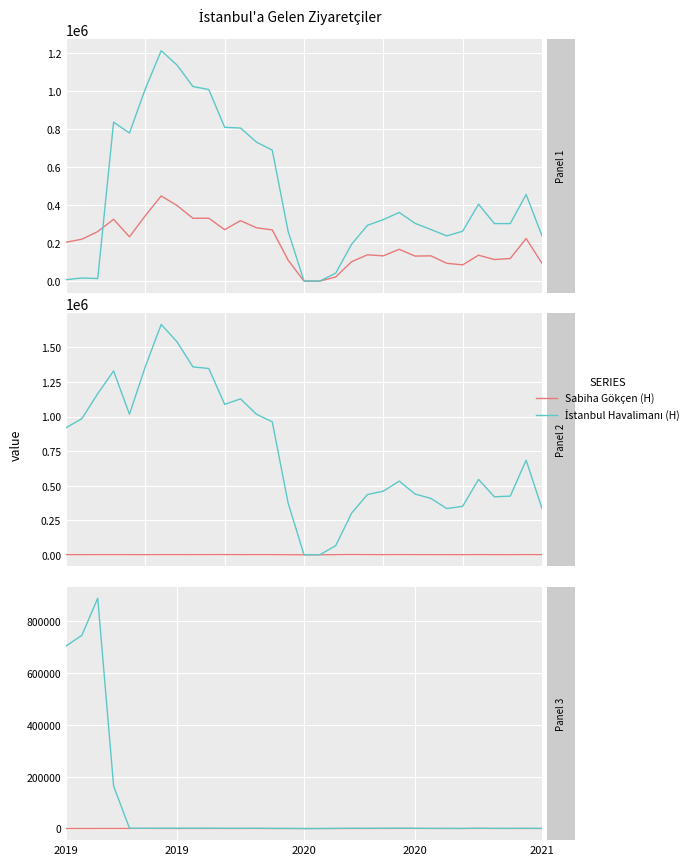

The Haydarpaşa (D) series shows 62 at 16. True or false?

False